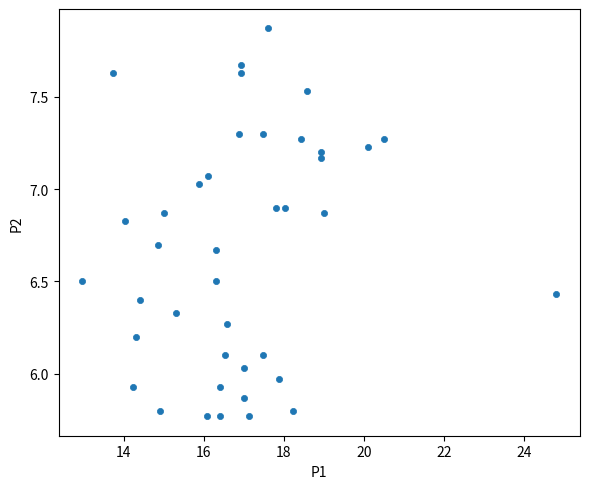

What is the range of Y values (max minus min)?

2.1